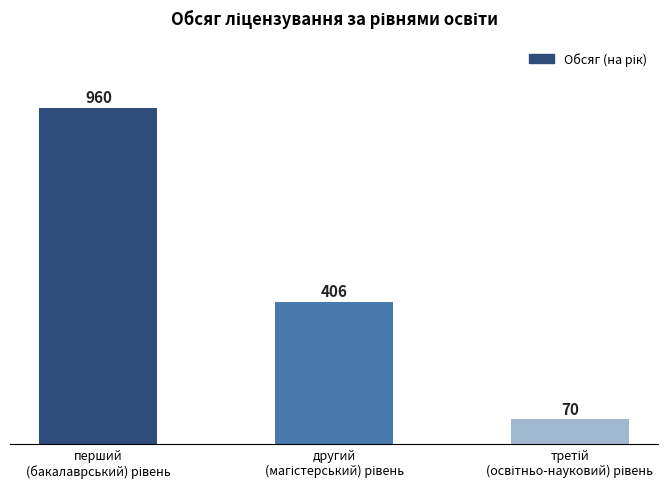

What is the greatest value displayed?

960